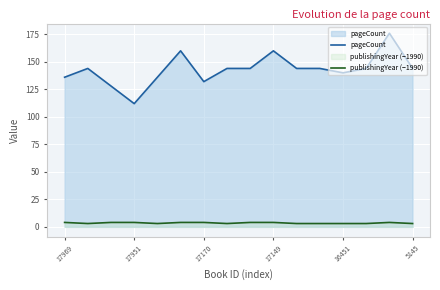

Between 17969 and 17149, which series saw the biggest shift?

pageCount